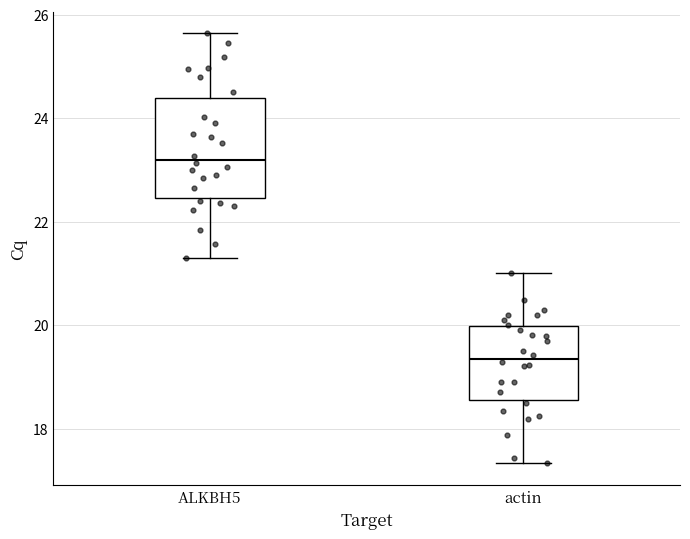

Which box is the tallest, from its lower edge to its upper edge?

ALKBH5